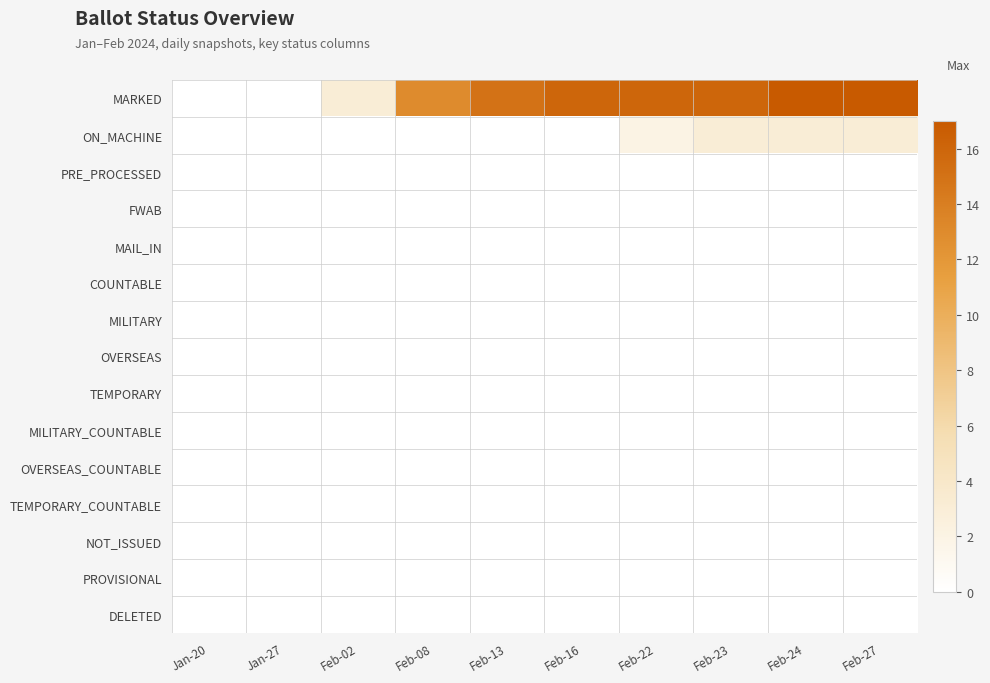

How many distinct data groups are displayed?

15